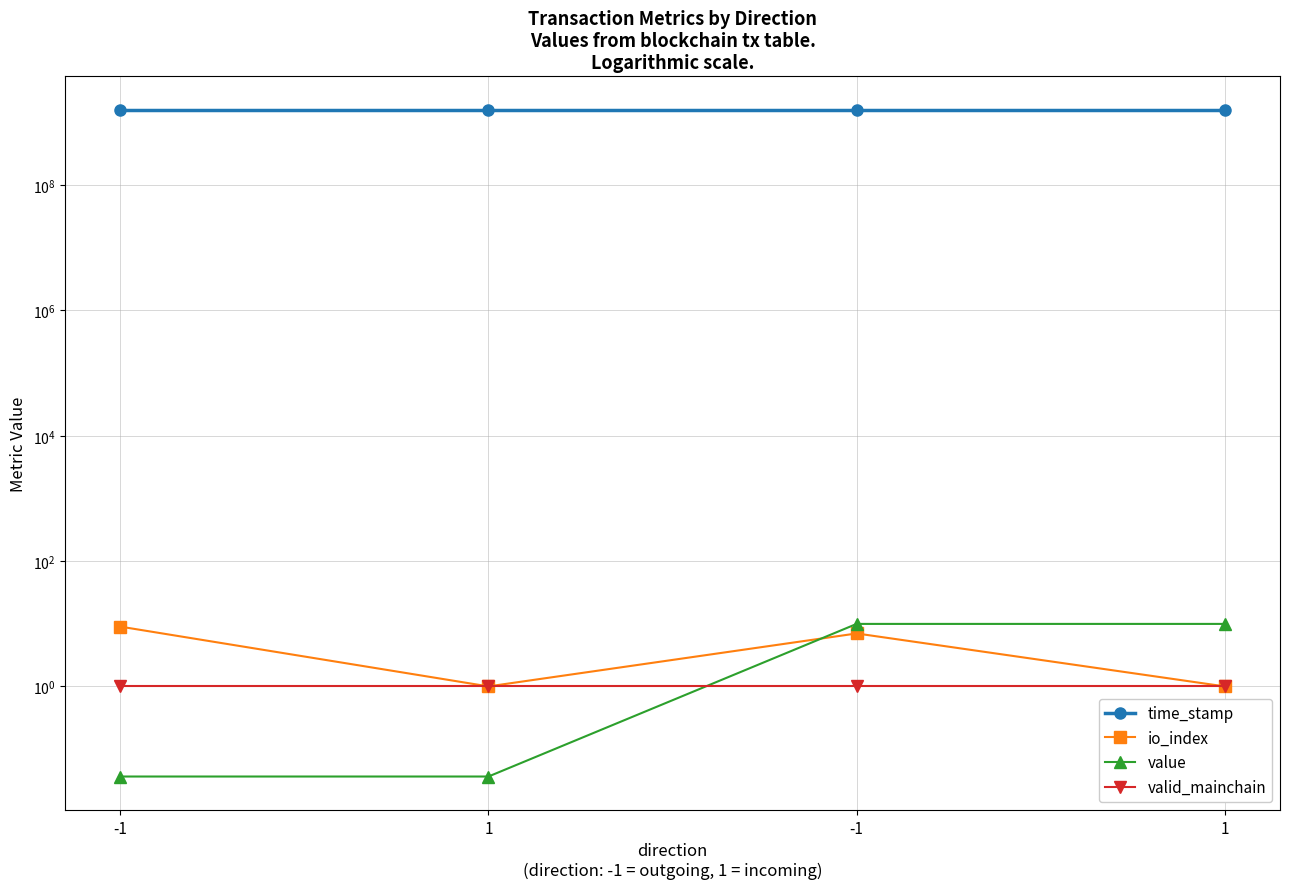

What is the label of the 3rd point from the right?

1